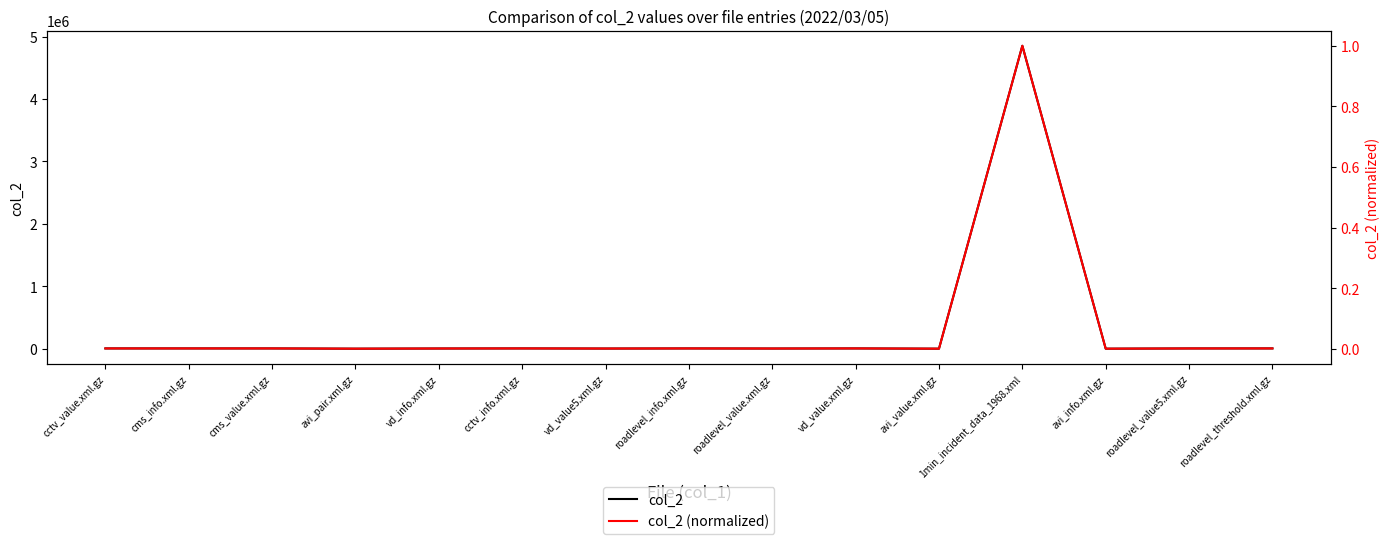

Between cctv_info.xml.gz and roadlevel_threshold.xml.gz, which is larger?

roadlevel_threshold.xml.gz